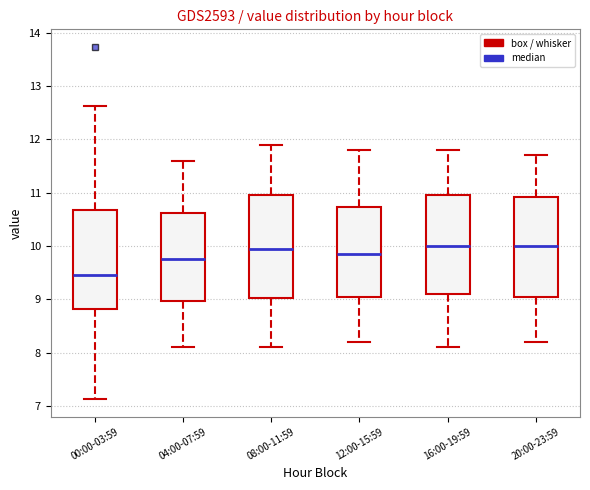

Reading left to right, transcribe this box plot: for each box, give where its median line is, the range the box spans, and where its two whiskers end, as read against the y-axis. The values are not printed on the chart, so give them approximately, as read against the axis.

00:00-03:59: median 9.5, box 8.8 to 10.7, whiskers 7.1 to 12.6
04:00-07:59: median 9.8, box 9.0 to 10.6, whiskers 8.1 to 11.6
08:00-11:59: median 10.0, box 9.0 to 11.0, whiskers 8.1 to 11.9
12:00-15:59: median 9.9, box 9.1 to 10.7, whiskers 8.2 to 11.8
16:00-19:59: median 10.0, box 9.1 to 11.0, whiskers 8.1 to 11.8
20:00-23:59: median 10.0, box 9.1 to 10.9, whiskers 8.2 to 11.7